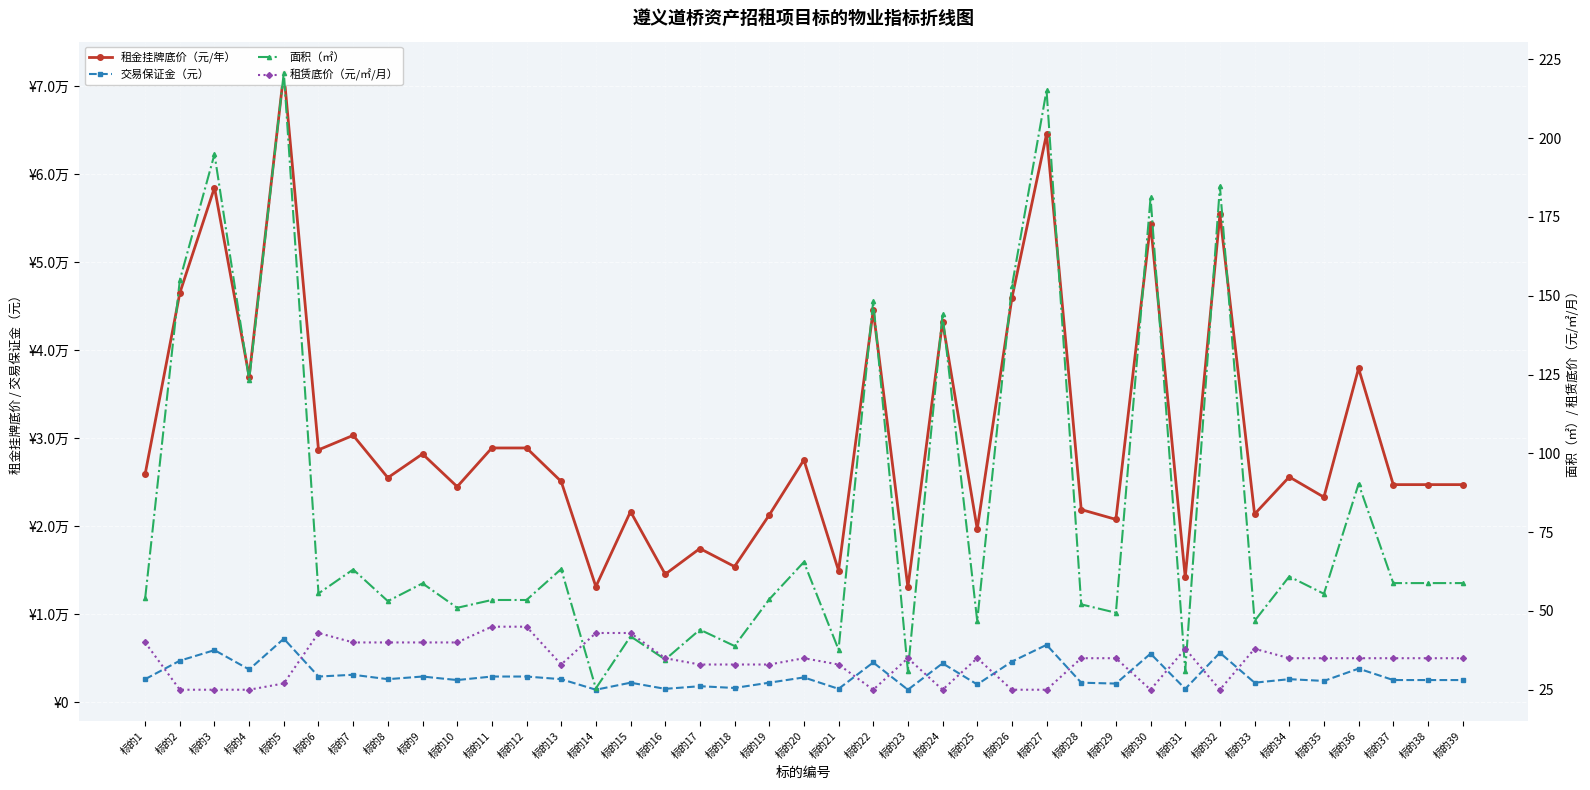

Which series changed the most between 标的3 and 标的29?

租金挂牌底价（元/年）